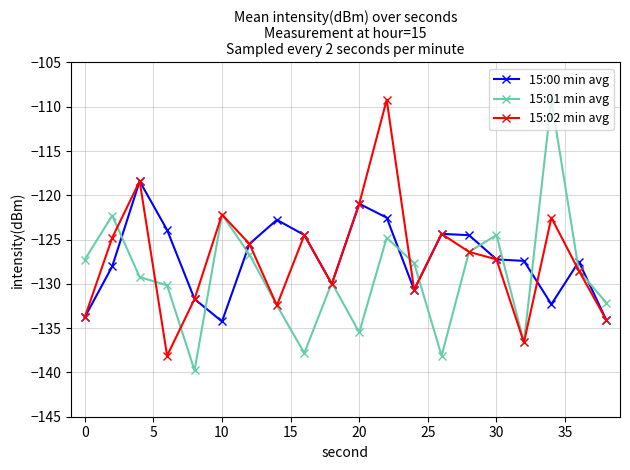

True or false: 15:02 min avg has more than 2 points higher than both neighbors.

True